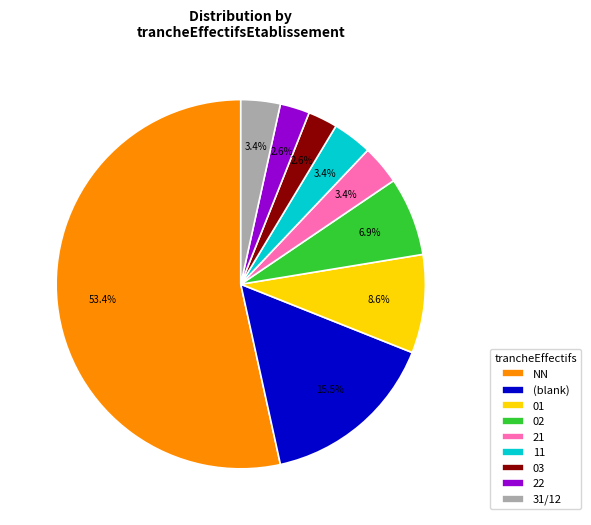

Is it true that NN is 53% of the pie?

True